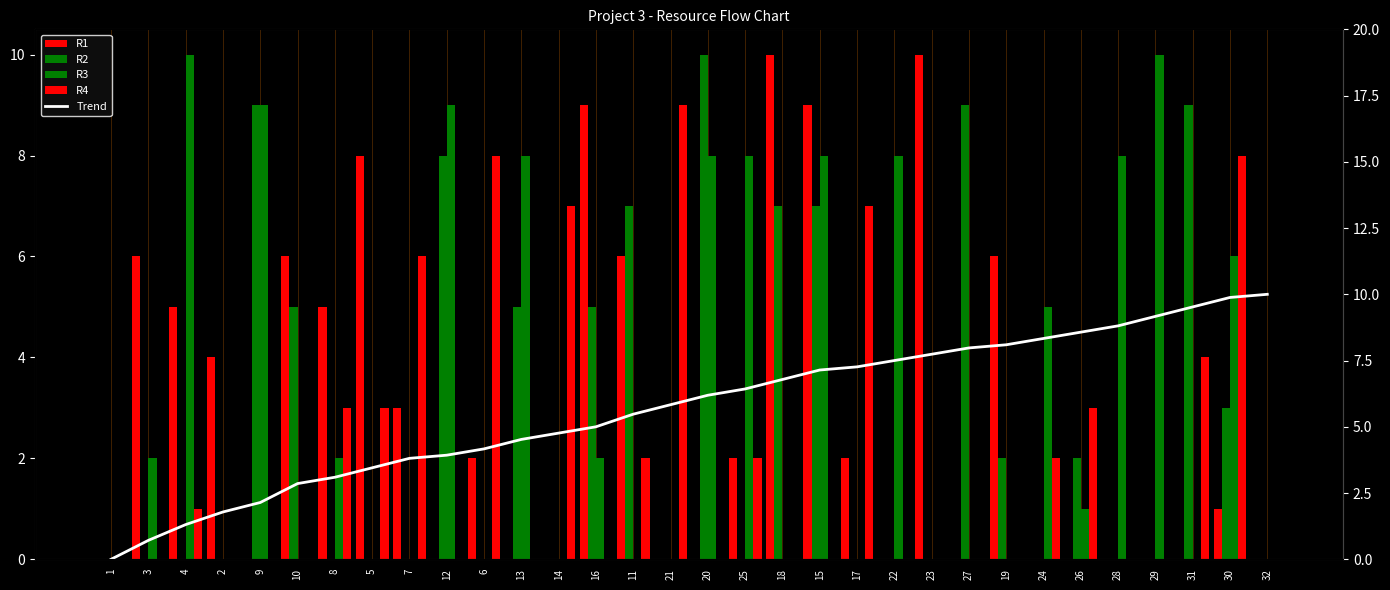

What is the label of the 1st bar from the left?

1